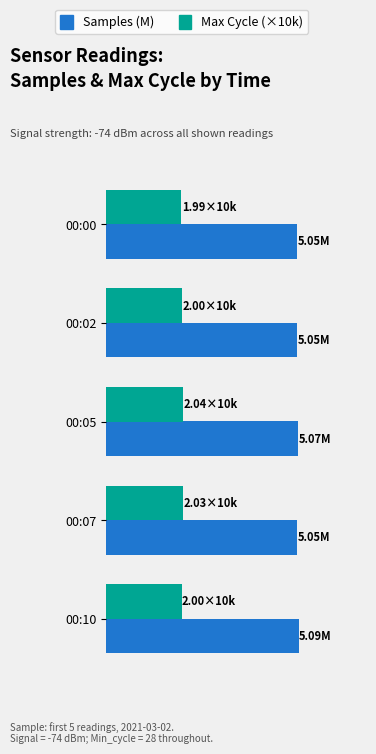

What are all the series names shown in the legend?

Samples (M), Max Cycle (×10k)